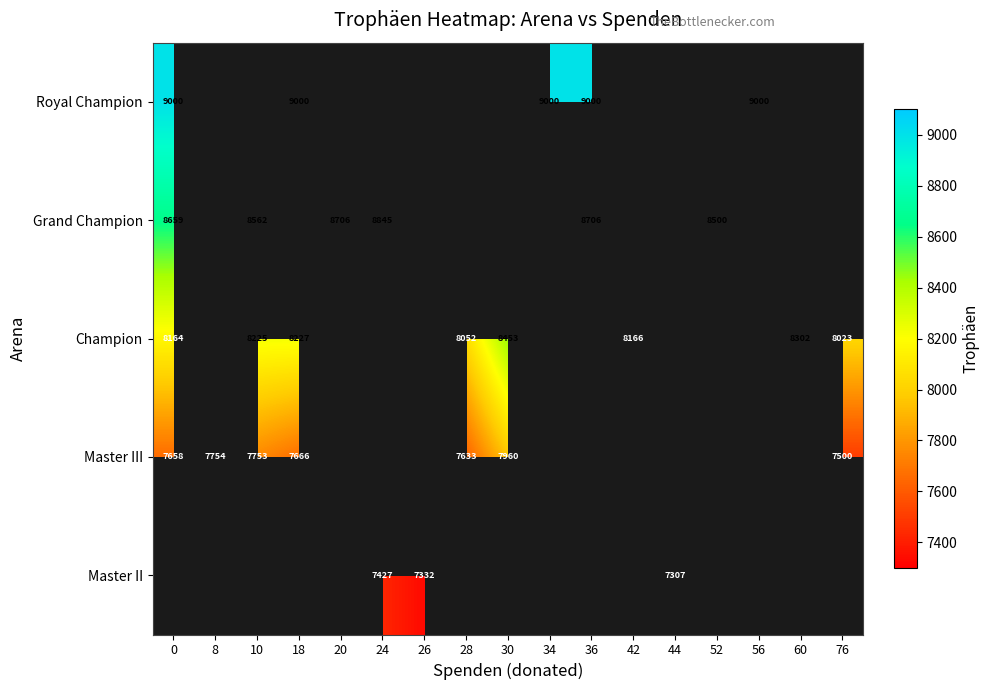

The value of Grand Champion at 24 is 1805. True or false?

False